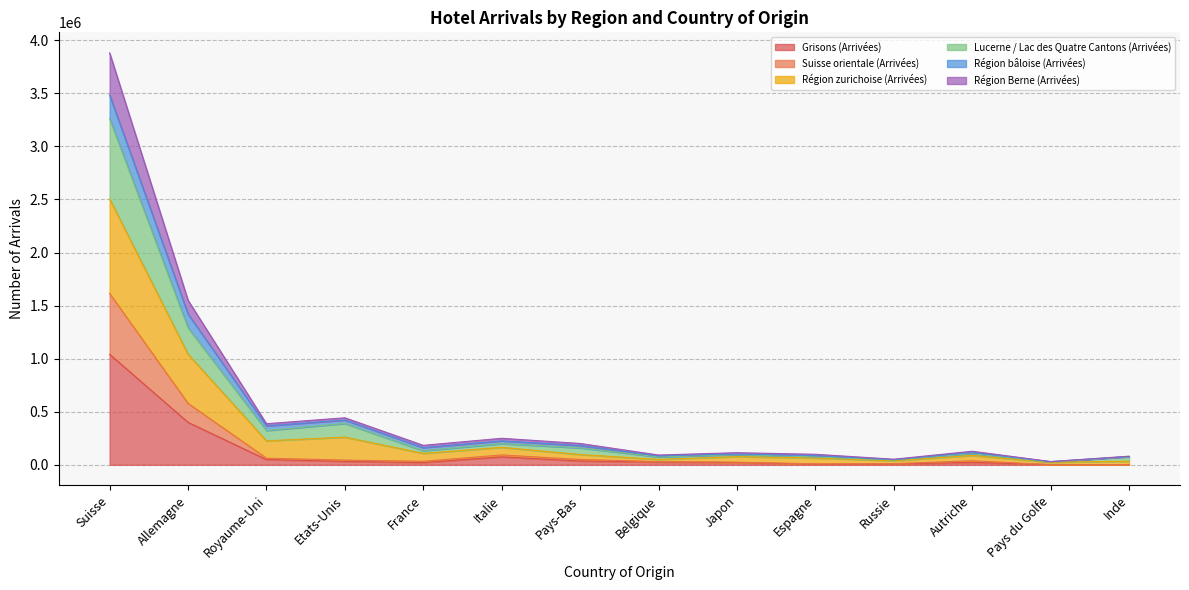

What is the spread (max minus min) of values at France?

161995